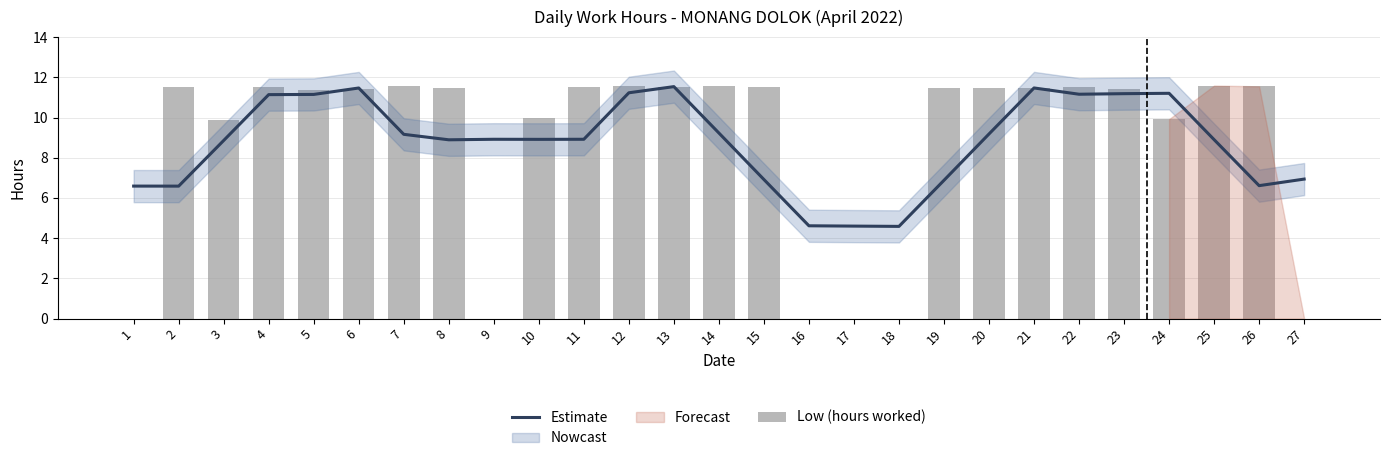

At how many categories does at least one series exceed 5?

24